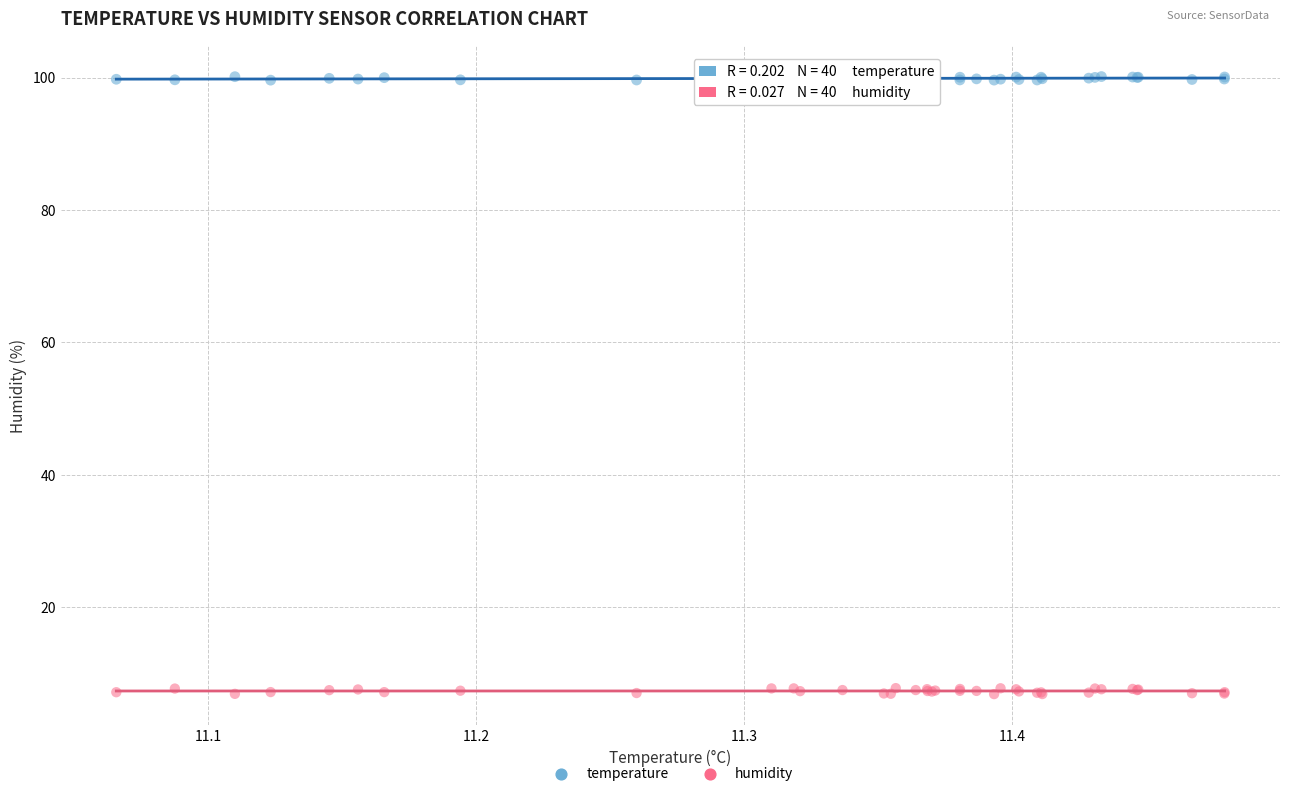

What is the X range (max minus min) for the scatter plot?

0.4